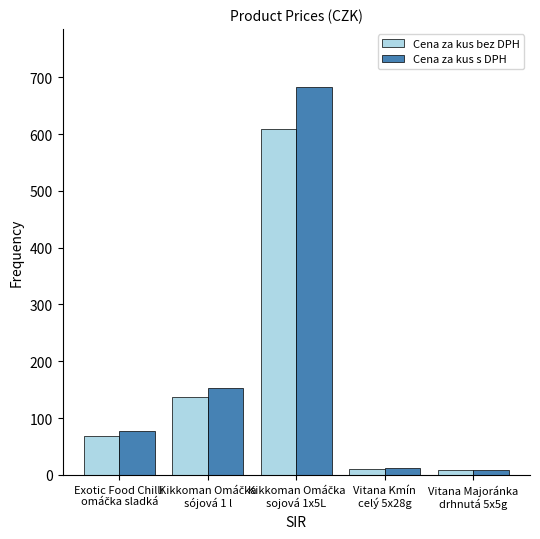

What is the sum of all Cena za kus s DPH values?

934.1